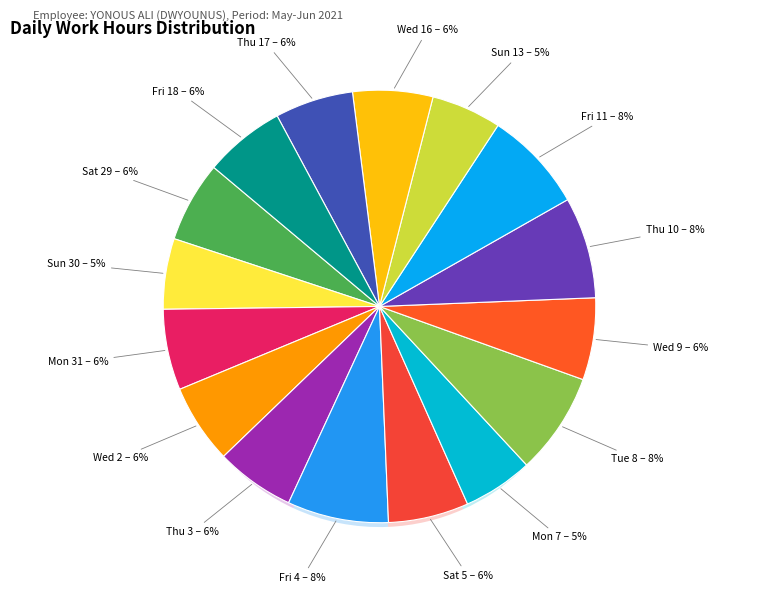

What percentage is the Wed 2 slice, to the nearest percent?

6%